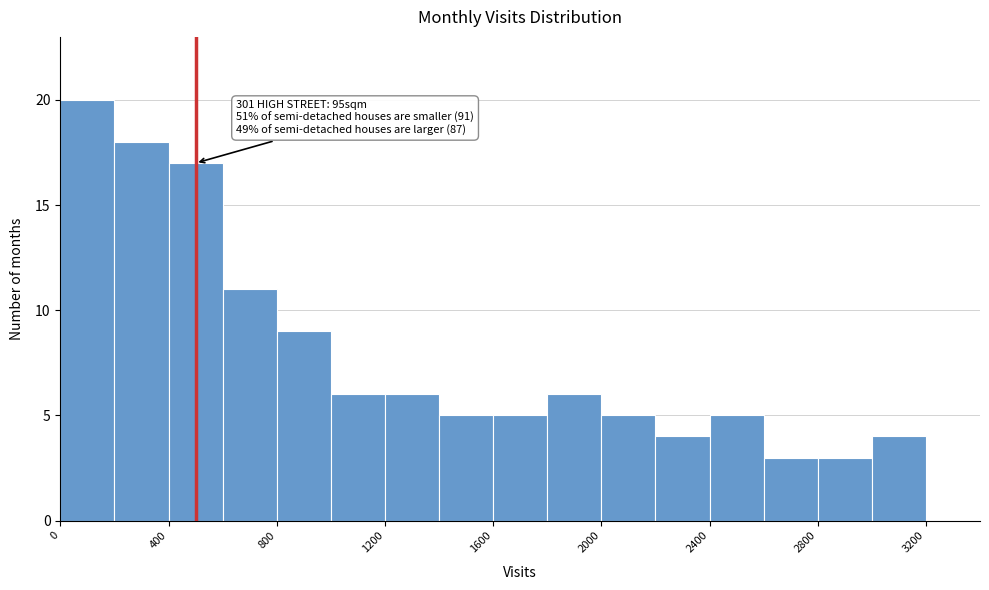

Over which range of the x-axis is the bar tallest?

0 to 200